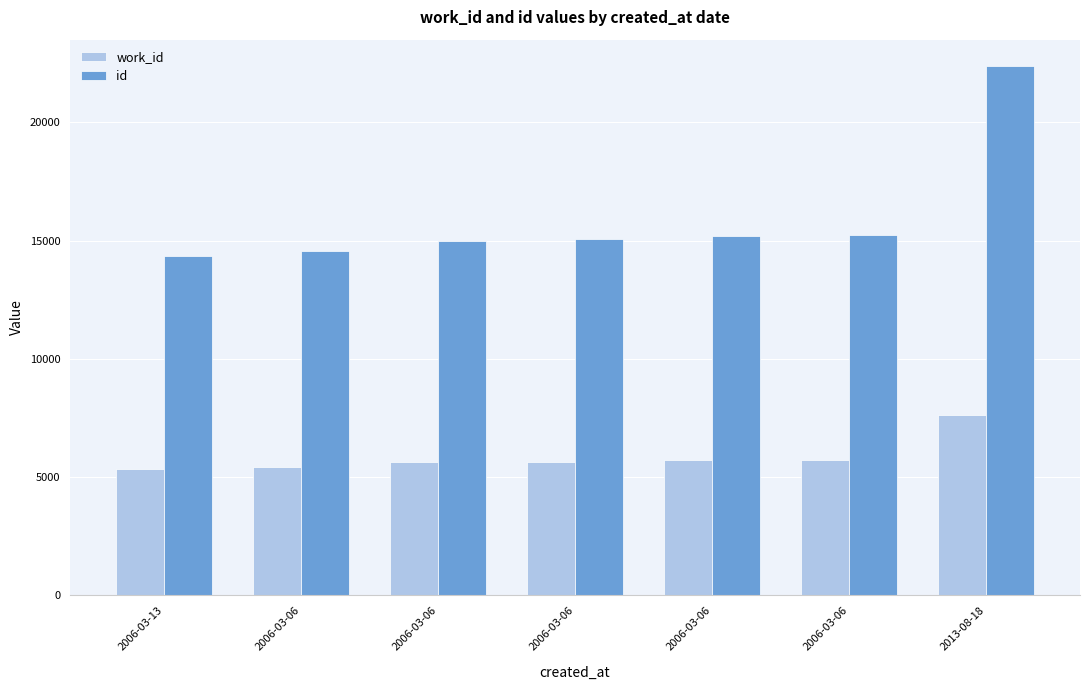

How many distinct data groups are displayed?

2